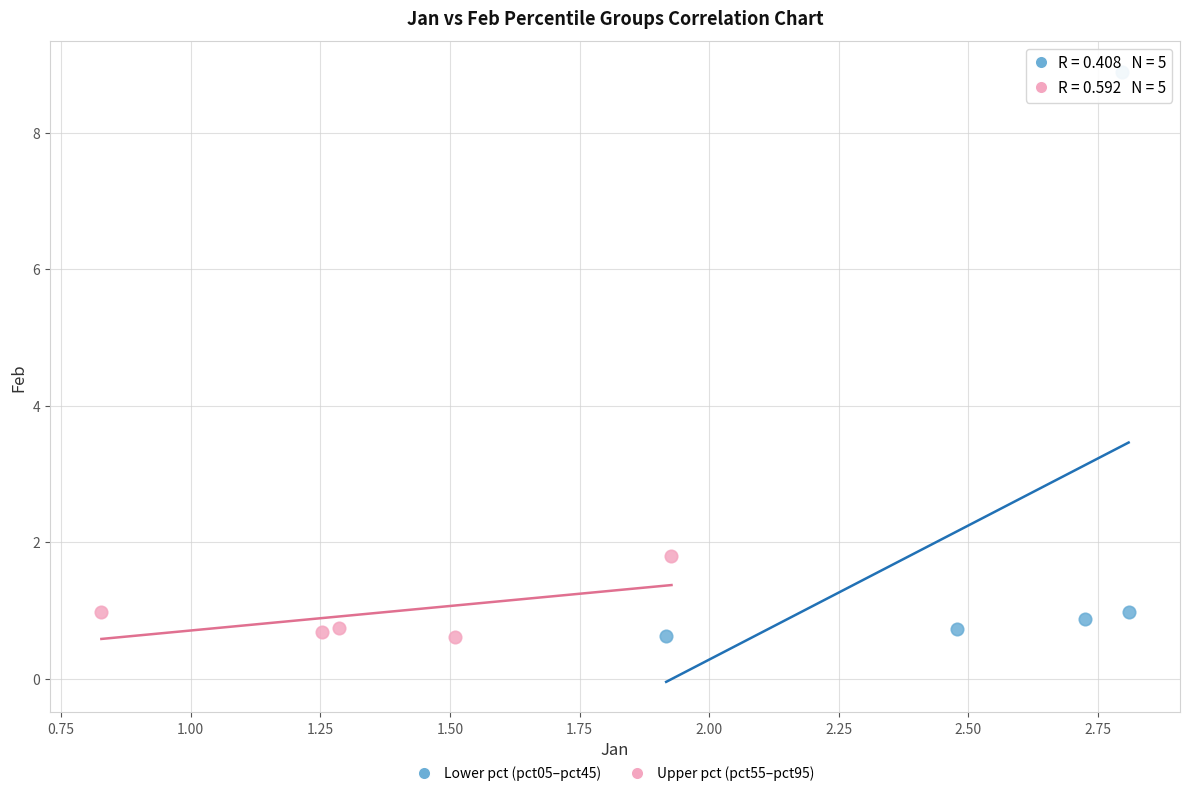

Which series has the widest spread of Y values?

Lower pct (pct05–pct45)